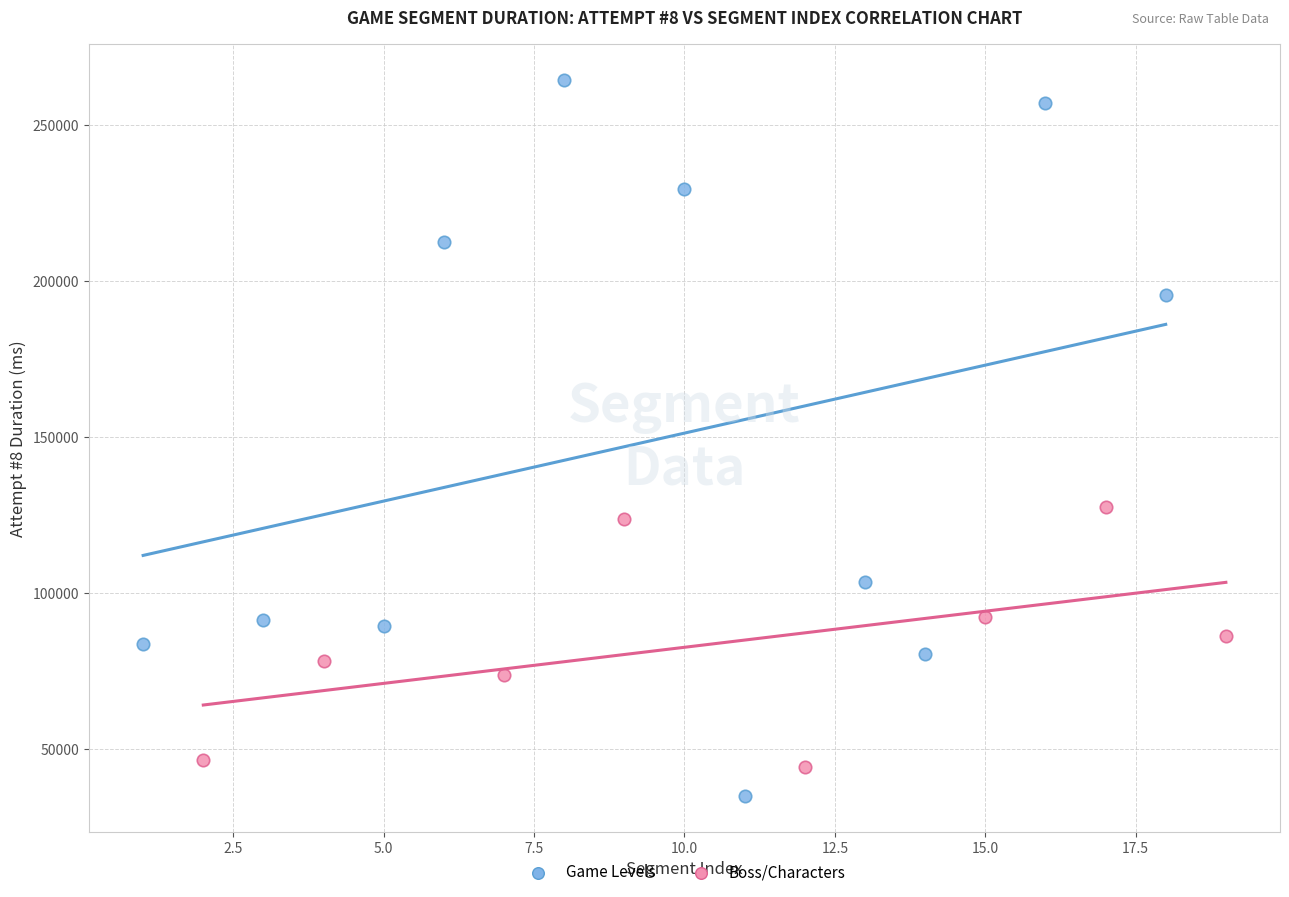

Which series has the largest Y range (max minus min)?

Game Levels